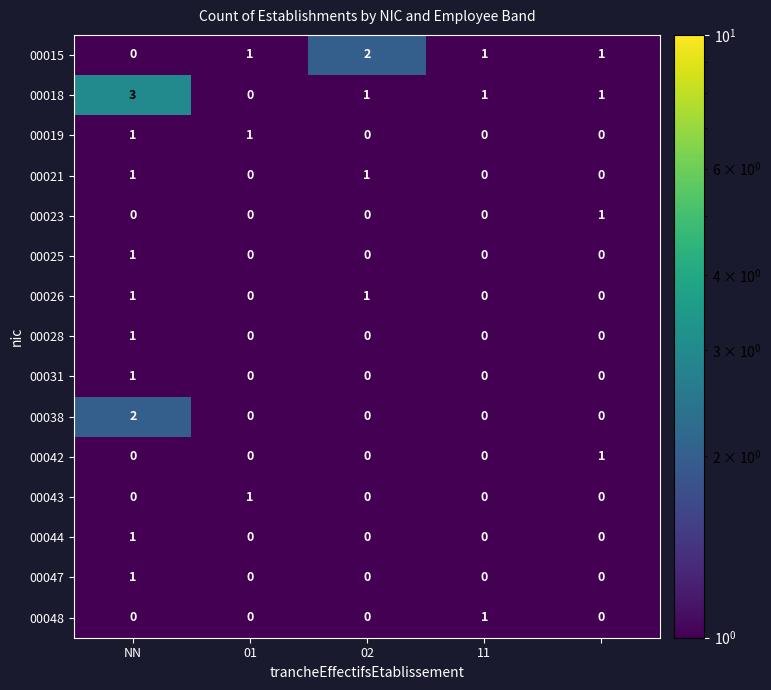

Which series has the widest spread of values?

00018